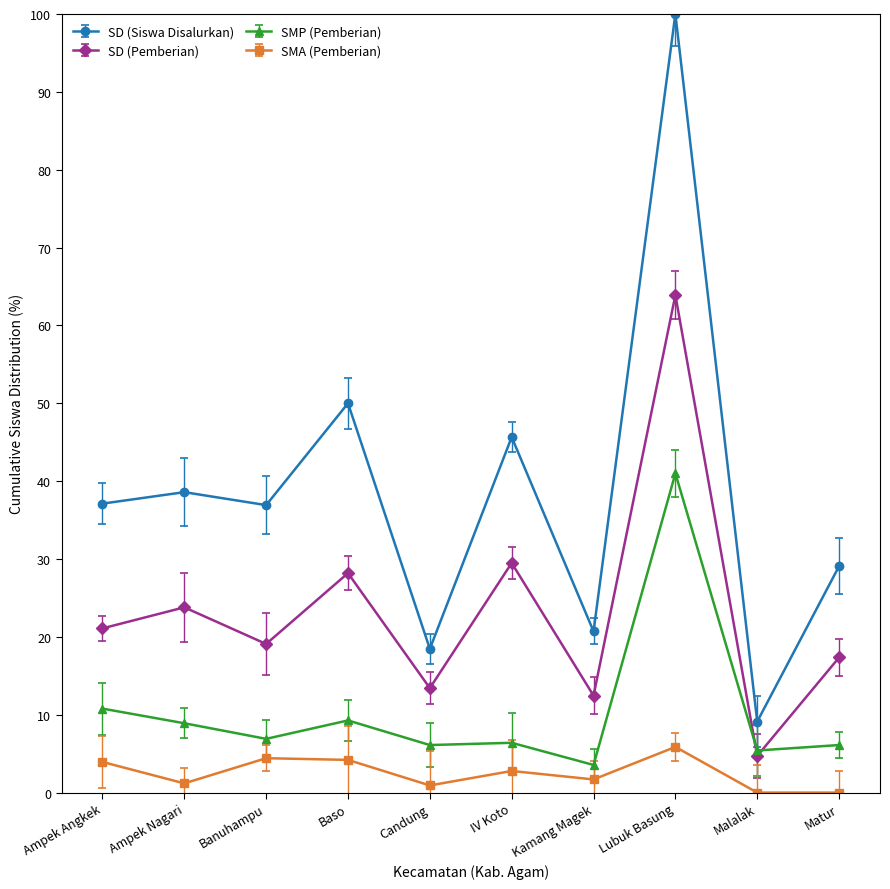

Does the chart have visible grid lines?

No